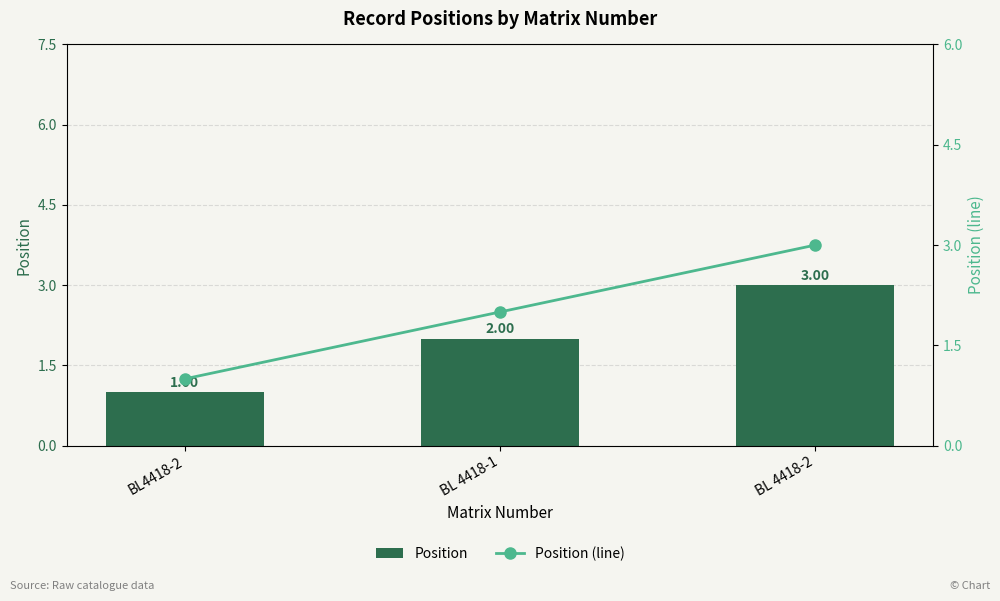

What position from the right is BL4418-2?

3